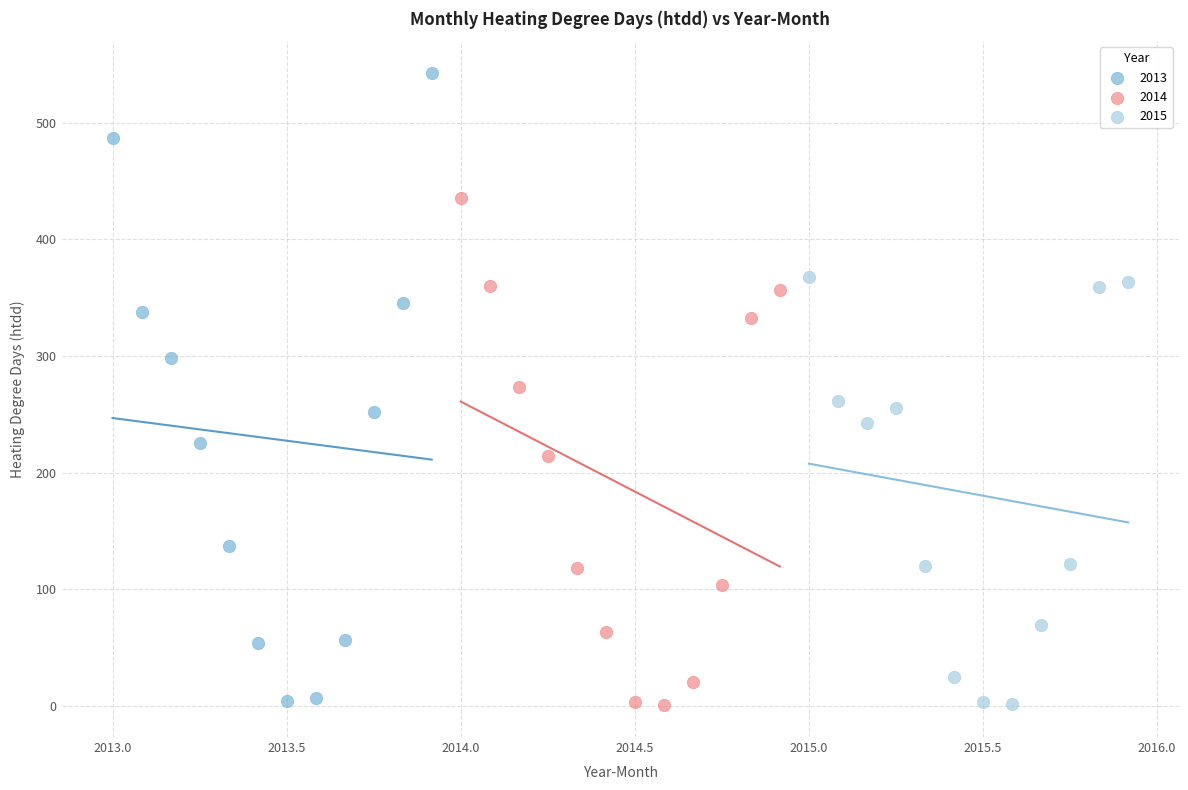

Which series contains the highest Y value?

2013